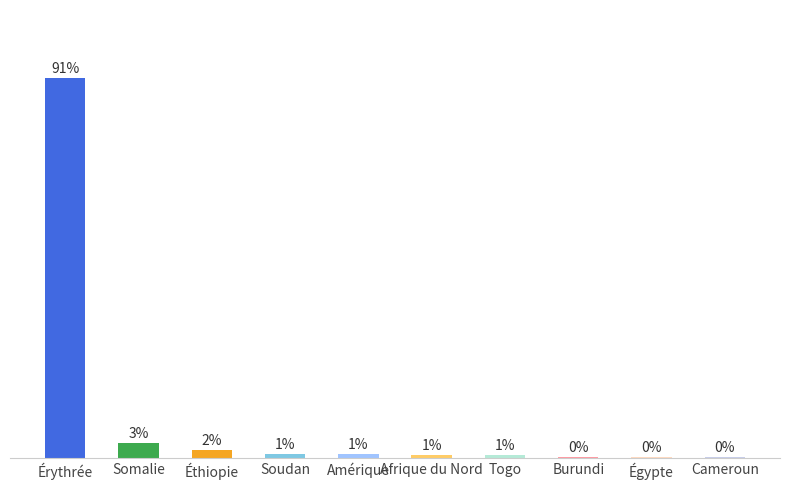

Between Érythrée and Soudan, which is larger?

Érythrée